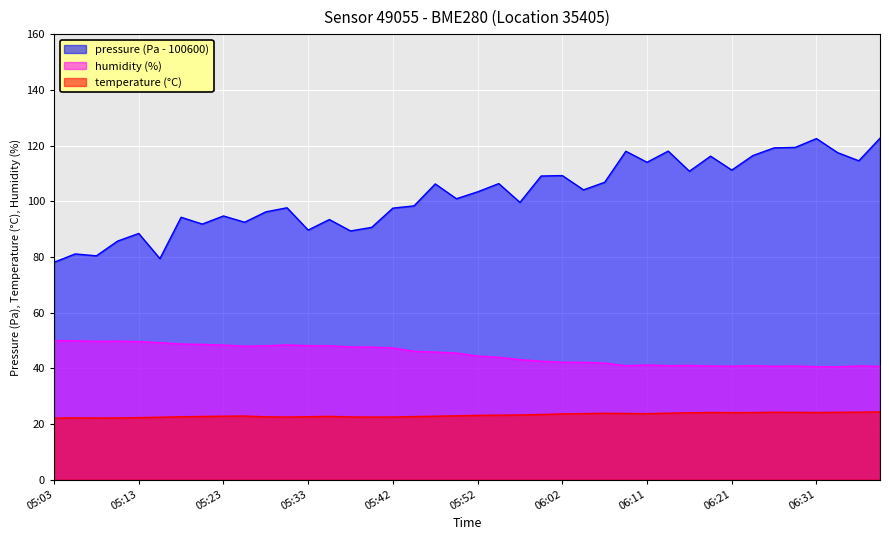

What is the value of the pressure point at the 2nd from the left?

81.1